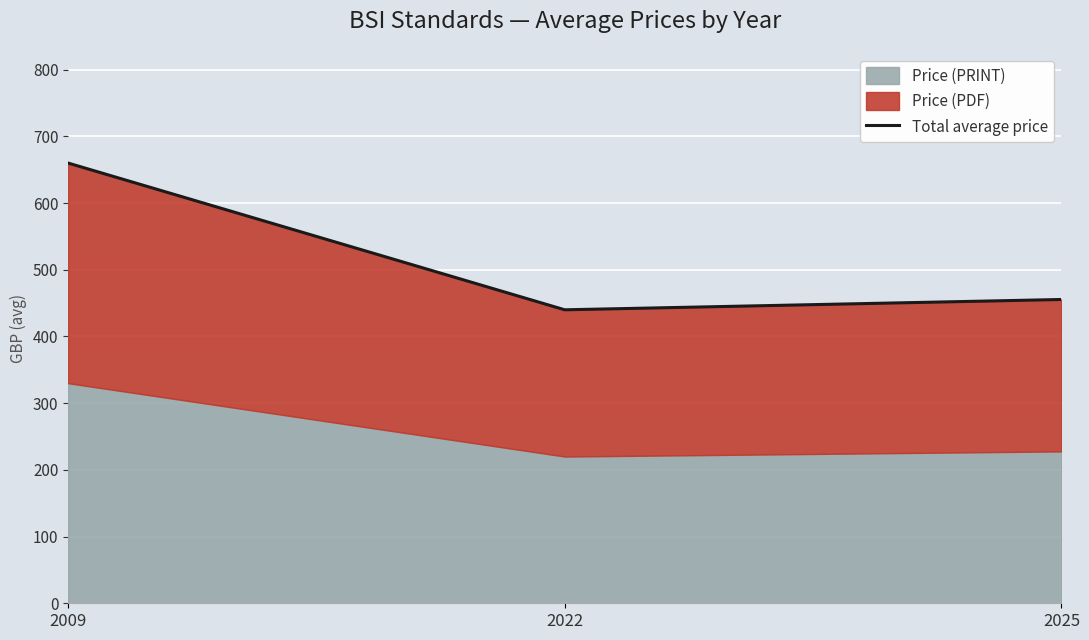

List the labels in order of value, largest first.

2009, 2025, 2022